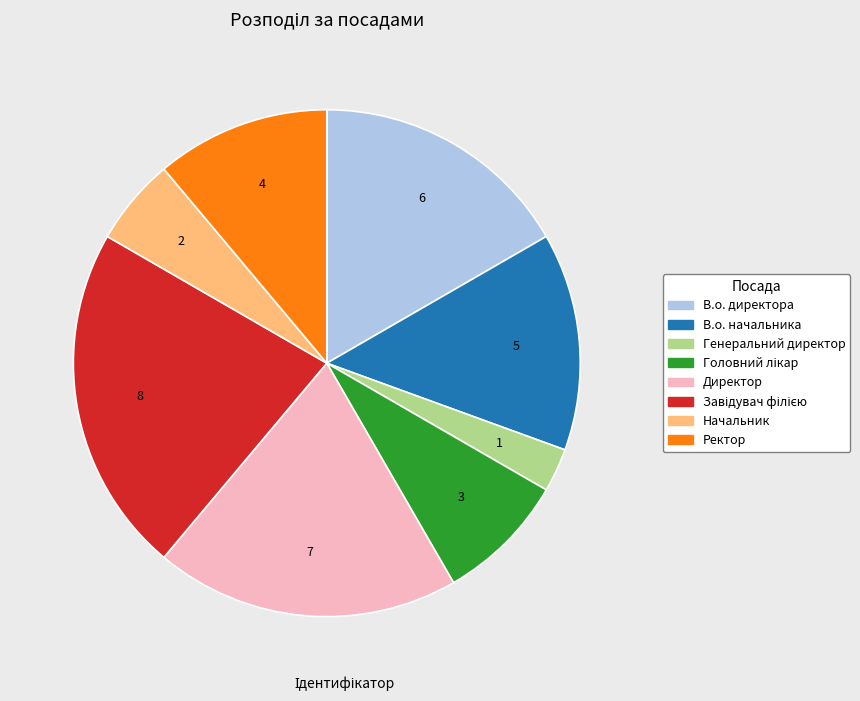

Do Директор and Генеральний директор together represent more than half of the pie?

No